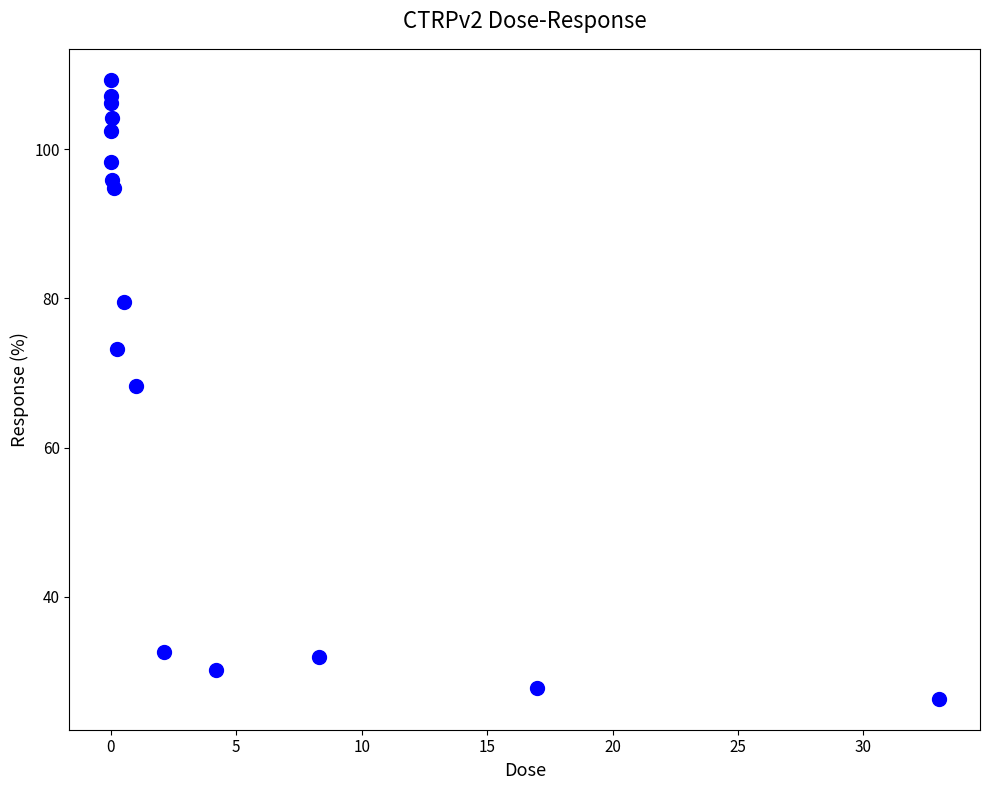

What Y value in the scatter plot is closest to 67?

68.3